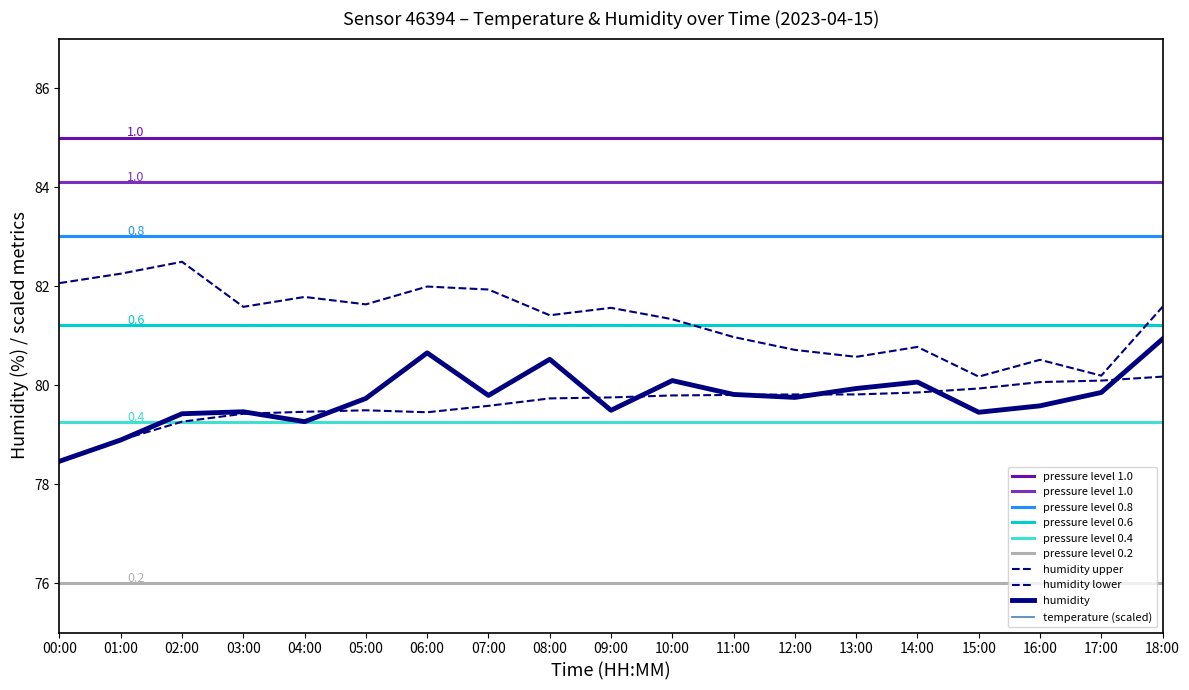

What is the minimum value for humidity_lower?

78.5